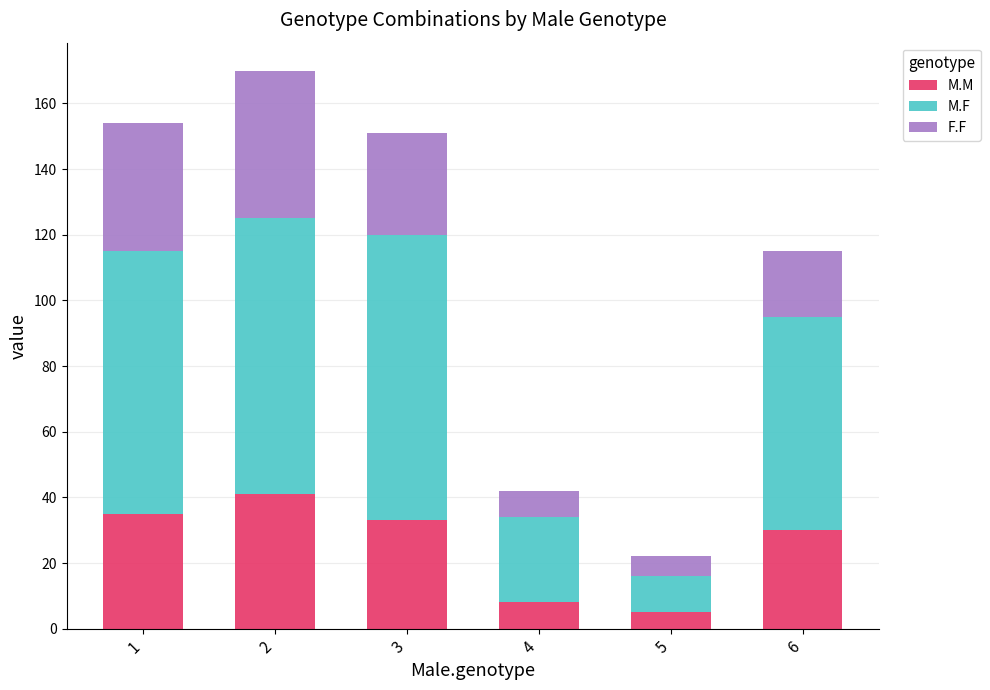

The M.M series shows 8 at 6. True or false?

False